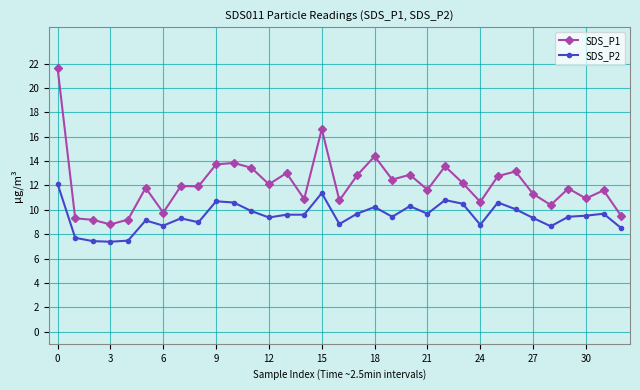

List the series in order of their overall mean, lowest first.

SDS_P2, SDS_P1